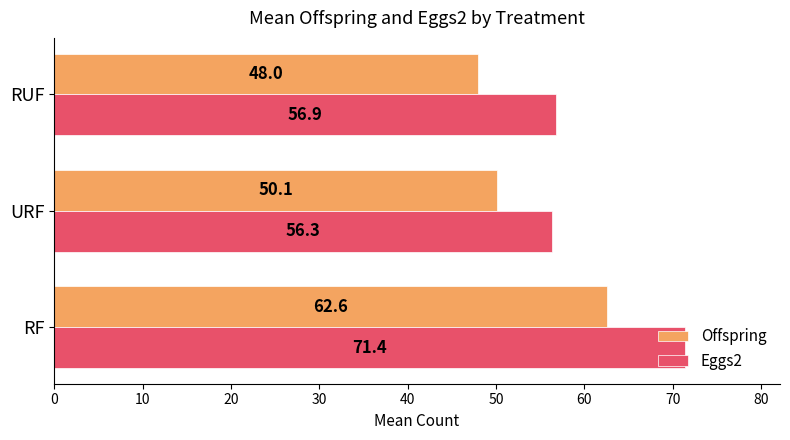

What is the average value of the Eggs2 series?

61.5